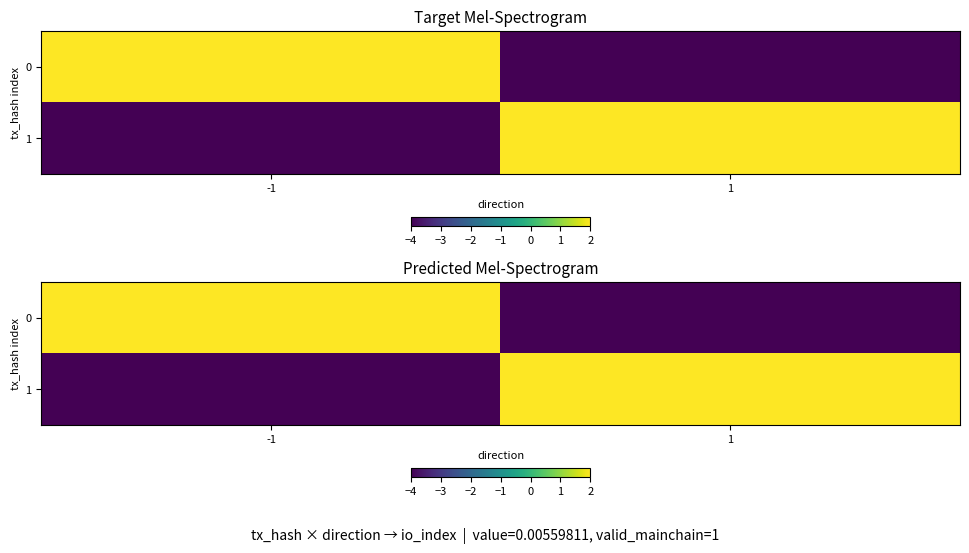

How many series are shown in this chart?

2